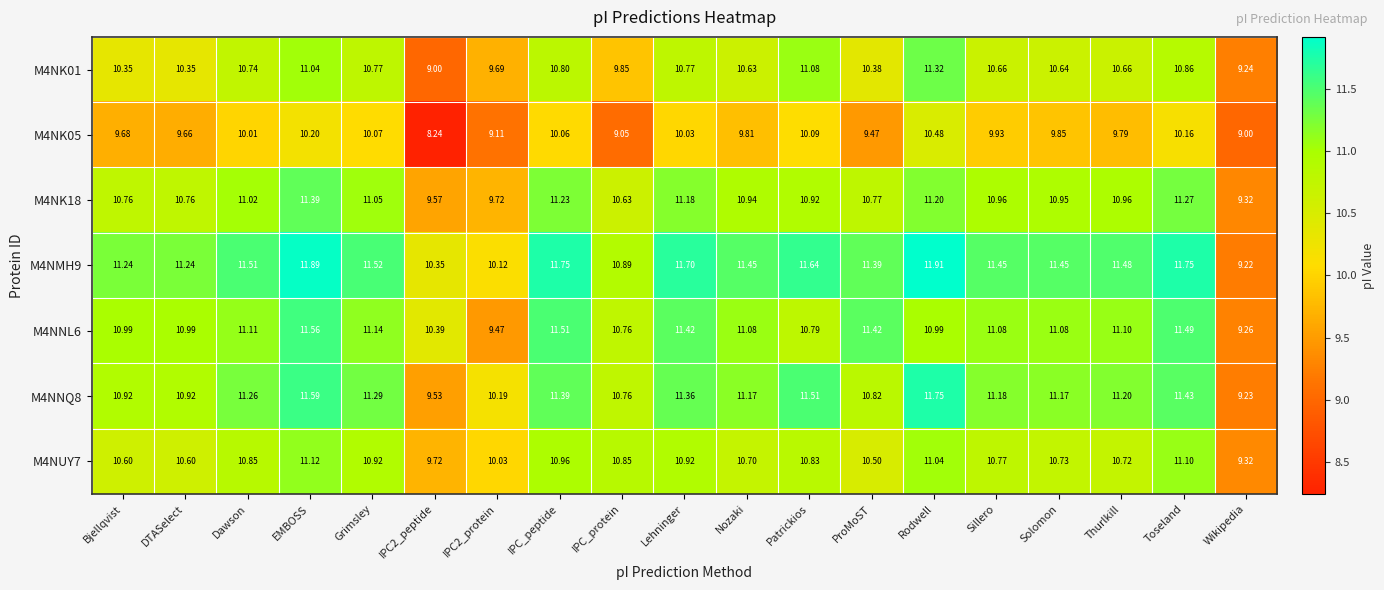

Which series changed the most between Toseland and Wikipedia?

M4NMH9